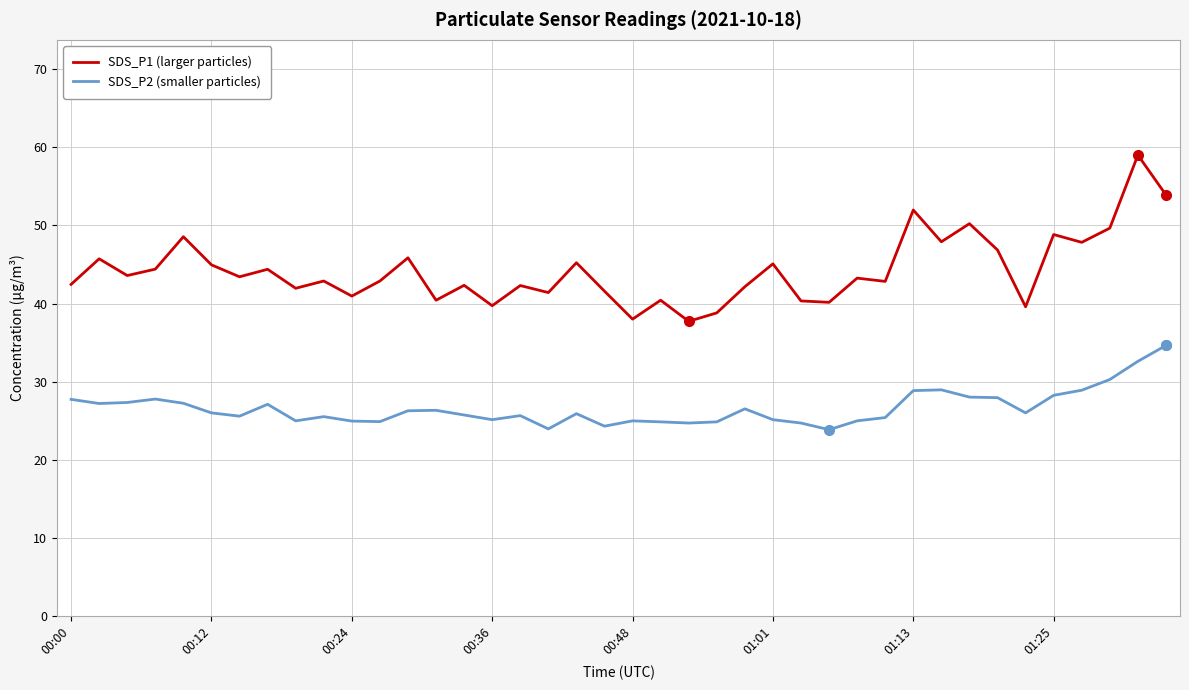

In SDS_P1 (larger particles), how many points are higher than both neighbors (excluding endpoints)?

15